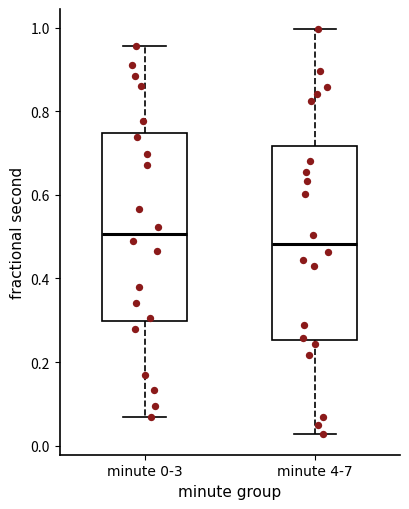

Where does the median line of the box for minute 0-3 sit on the y-axis? The values are not printed on the chart, so give them approximately, as read against the axis.

0.50